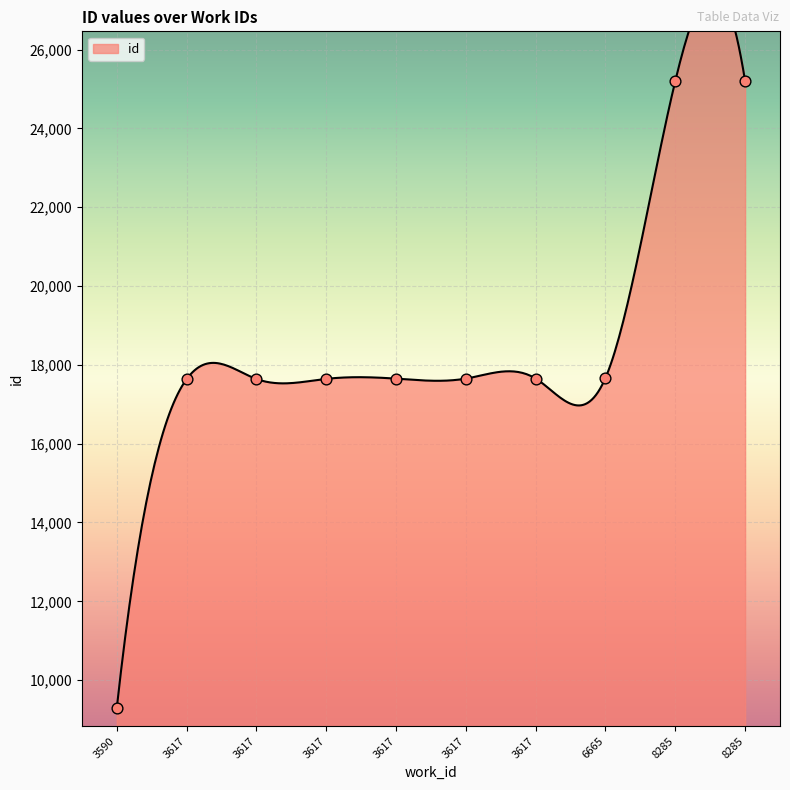

What is the change in value from 3617 to 3617?

+9